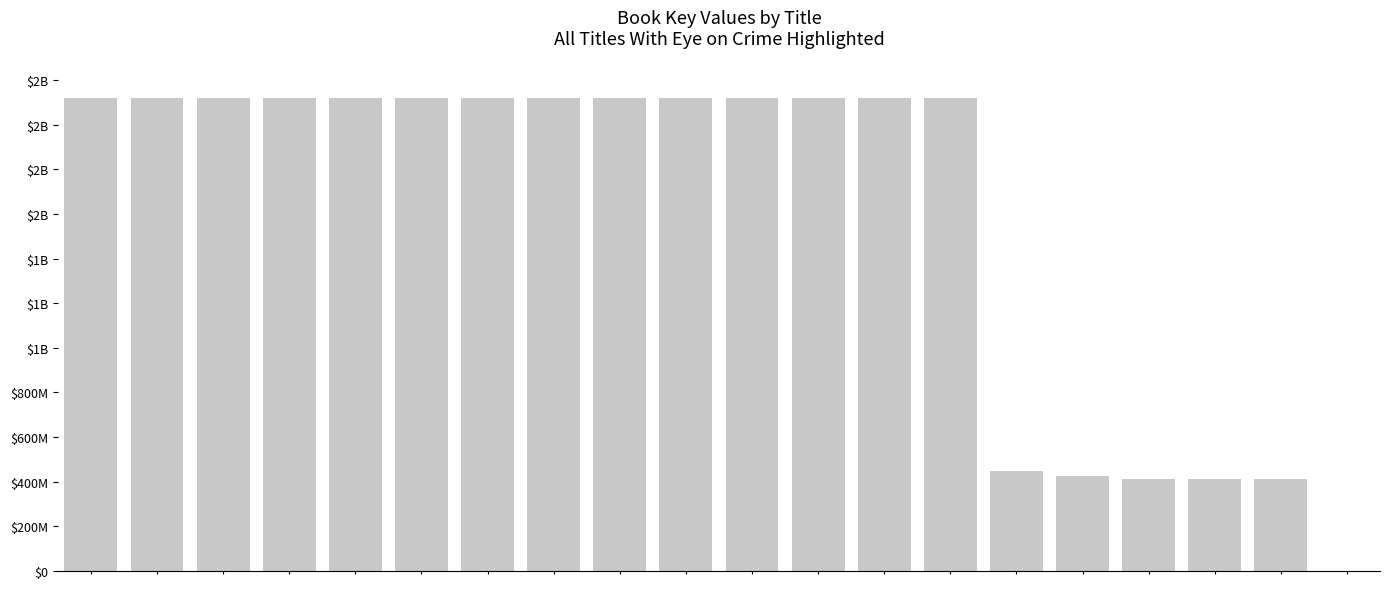

True or false: the data shows 687899956 at 8.

False